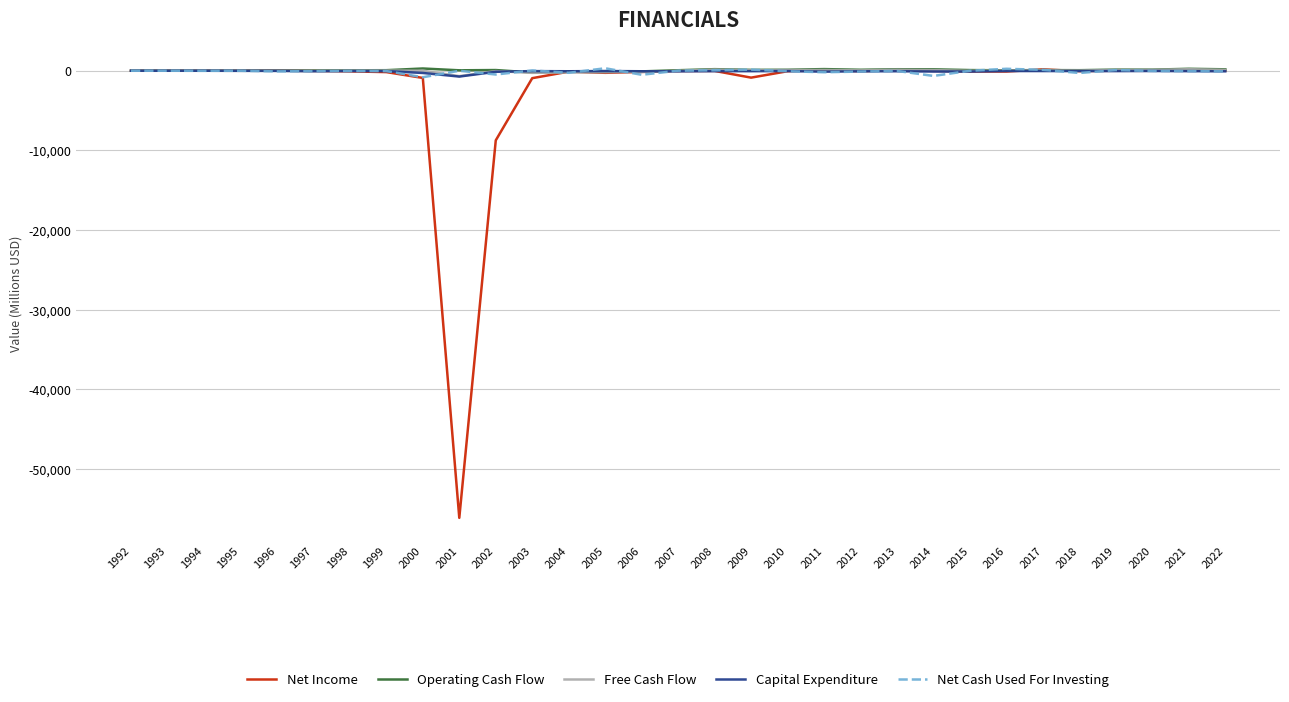

Is it true that Net Income equals -933.8 at 2003?

True